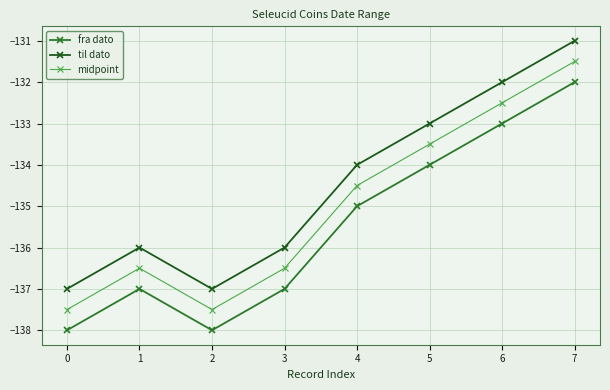

What is the lowest value of the fra dato series?

-138.0